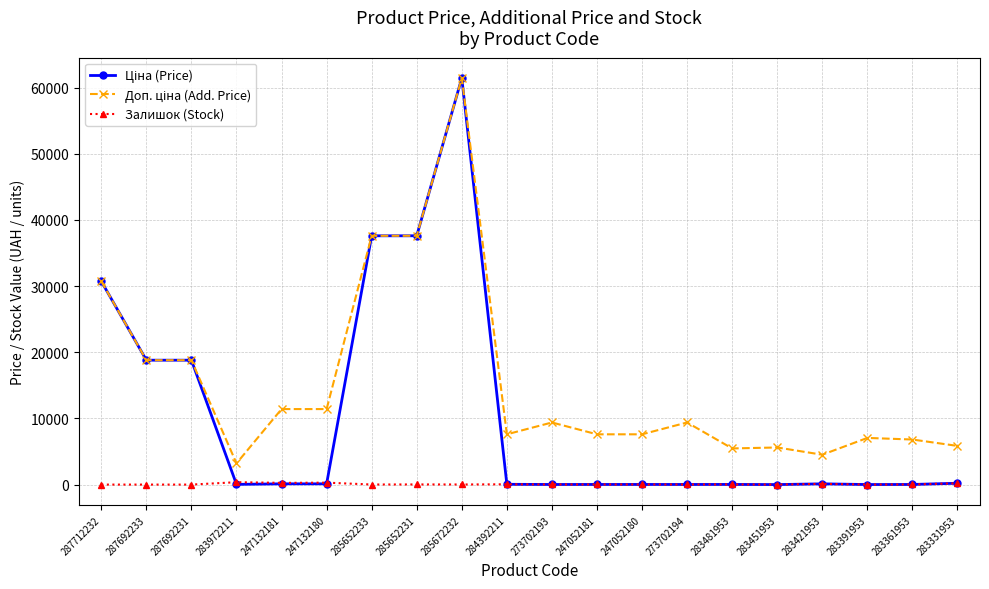

What is the greatest value displayed?

61434.3